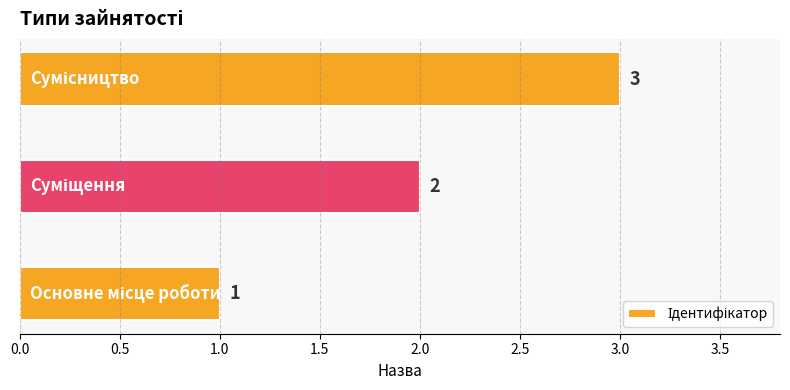

What is the sum of all values?

6